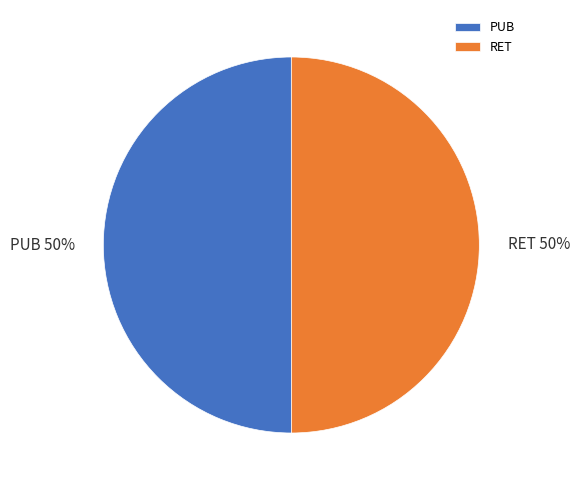

What percentage is the RET slice, to the nearest percent?

50%